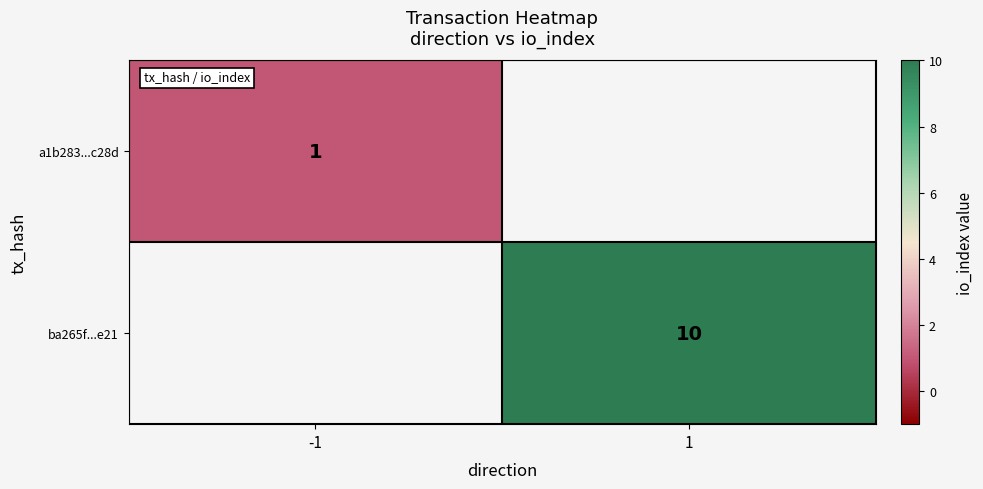

True or false: a1b283...c28d has a value of 0.7 at -1.

False